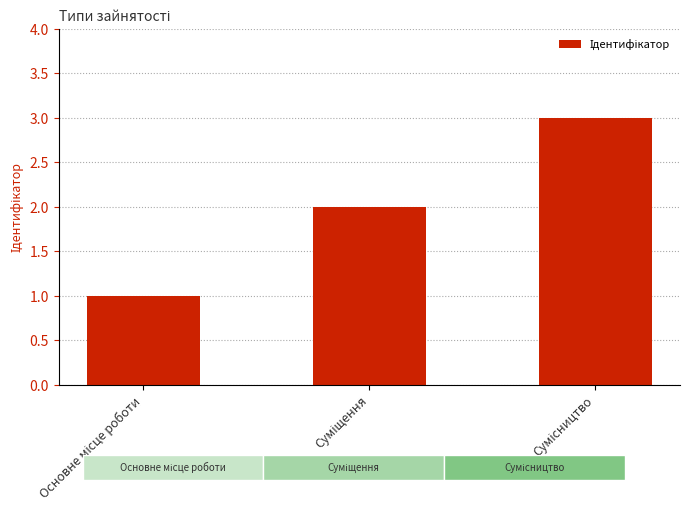

What is the greatest value displayed?

3